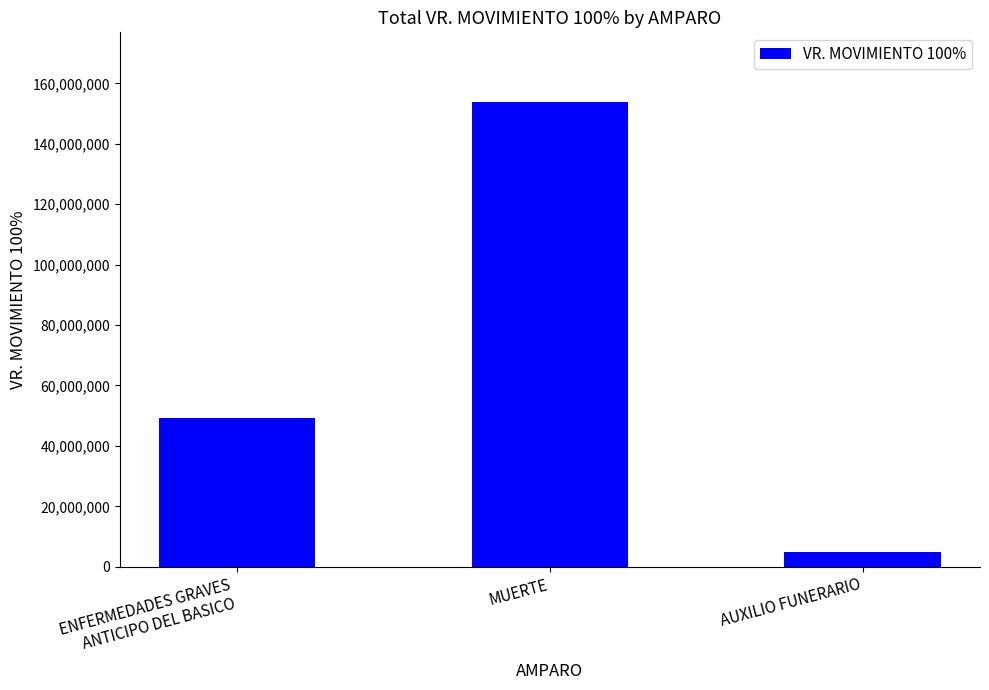

What is the difference between the maximum and minimum values?

148833335